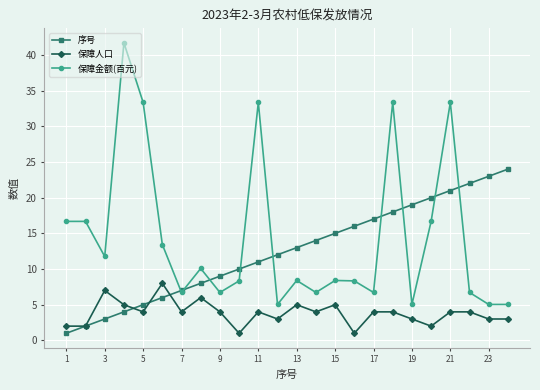

What is the value of the 保障人口 point at the 9th from the left?

4.0